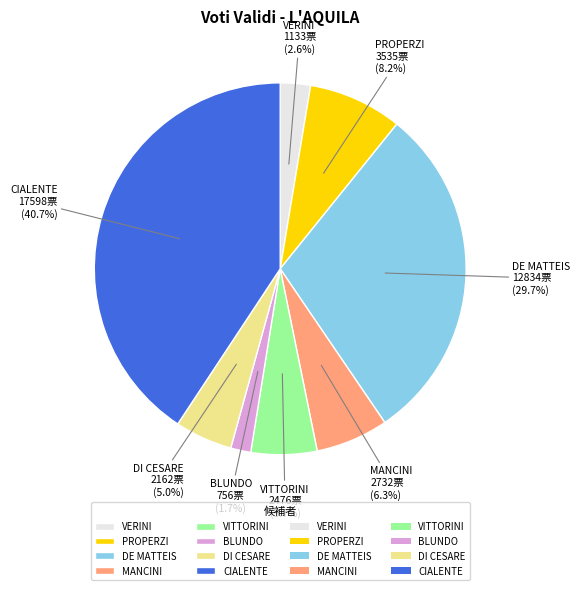

To the nearest percent, what is the average slice percentage?

12%